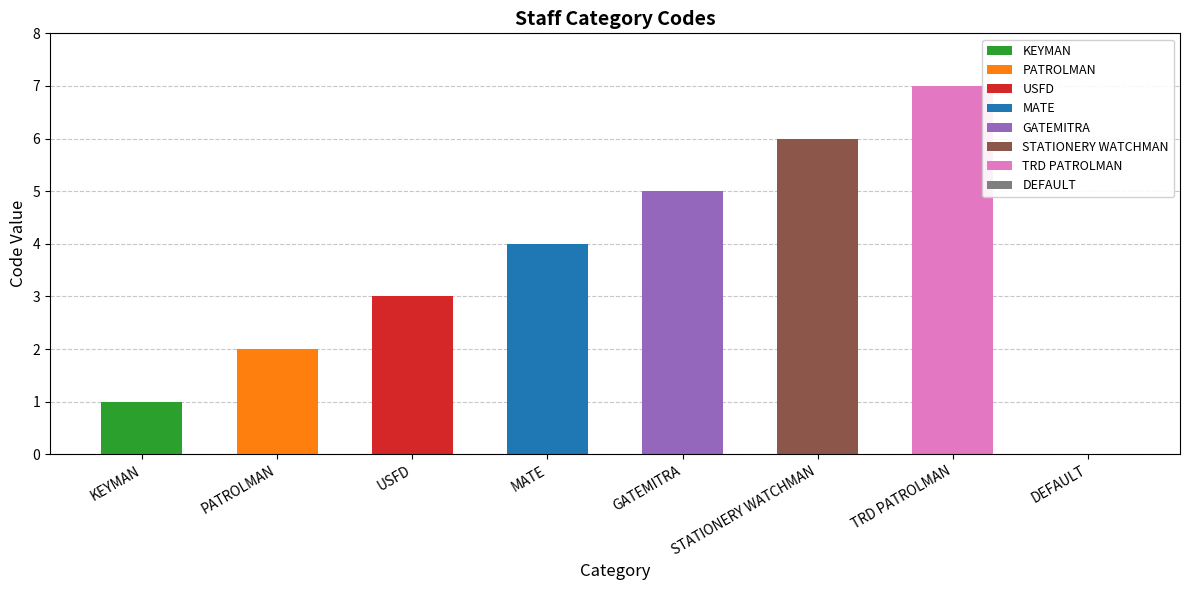

Which label corresponds to the smallest value in the chart?

DEFAULT